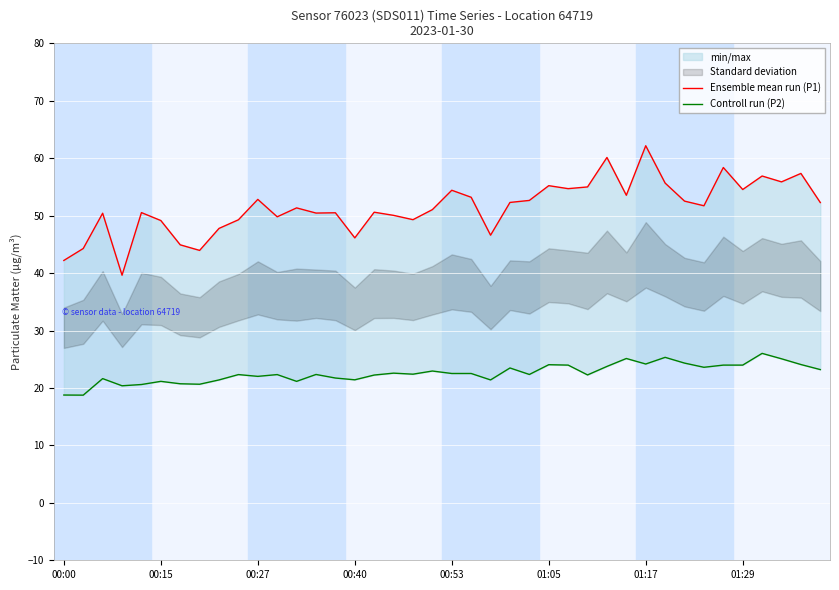

What is the value of the Controll run (P2) point at the 31st from the left?

24.2